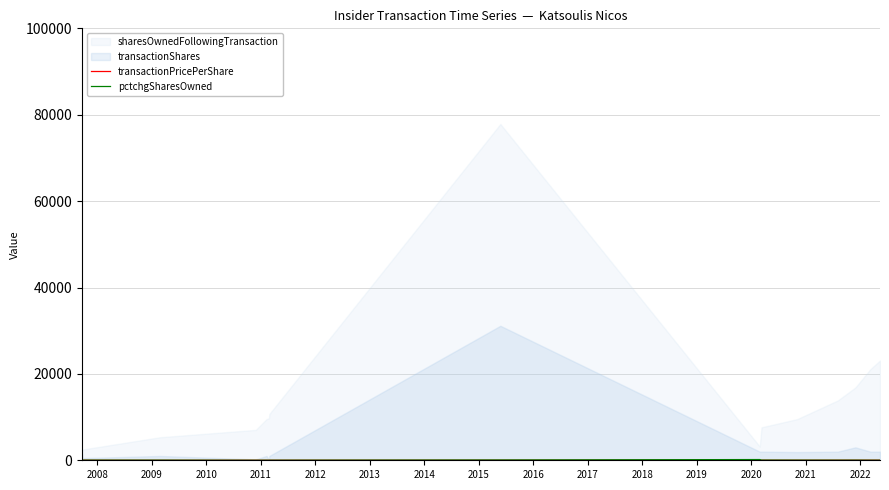

In transactionPricePerShare, how many points are lower than both neighbors (excluding endpoints)?

2